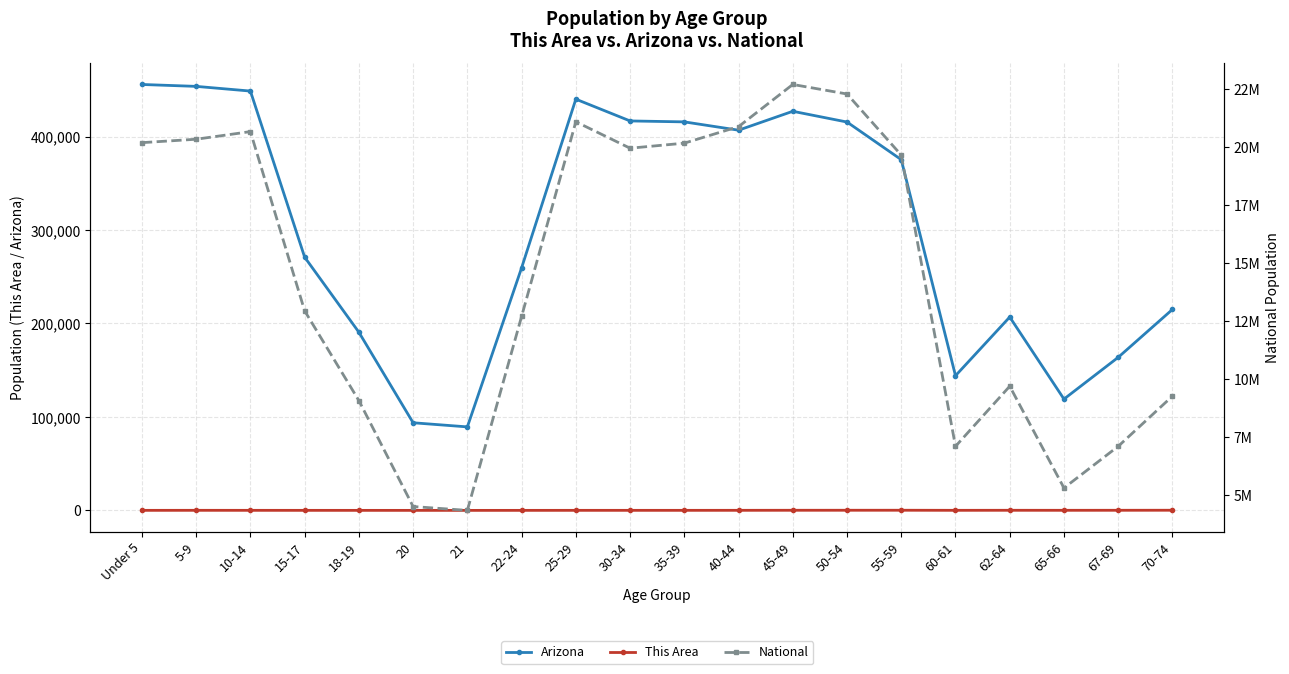

Reading right to left, what are all the values shown in this chart?

Arizona: 215026	163764	119102	206868	144092	375268	415524	427022	406801	415693	416695	439998	259486	89342	93756	190627	270955	448664	453680	455715
This Area: 158	114	85	110	69	157	145	122	73	52	52	46	27	7	12	28	37	57	73	38
National: 9278166	7115361	5319902	9704197	7113727	19664805	22298125	22708591	20890964	20179642	19962099	21101849	12712576	4354294	4519129	9086089	12954254	20677194	20348657	20201362